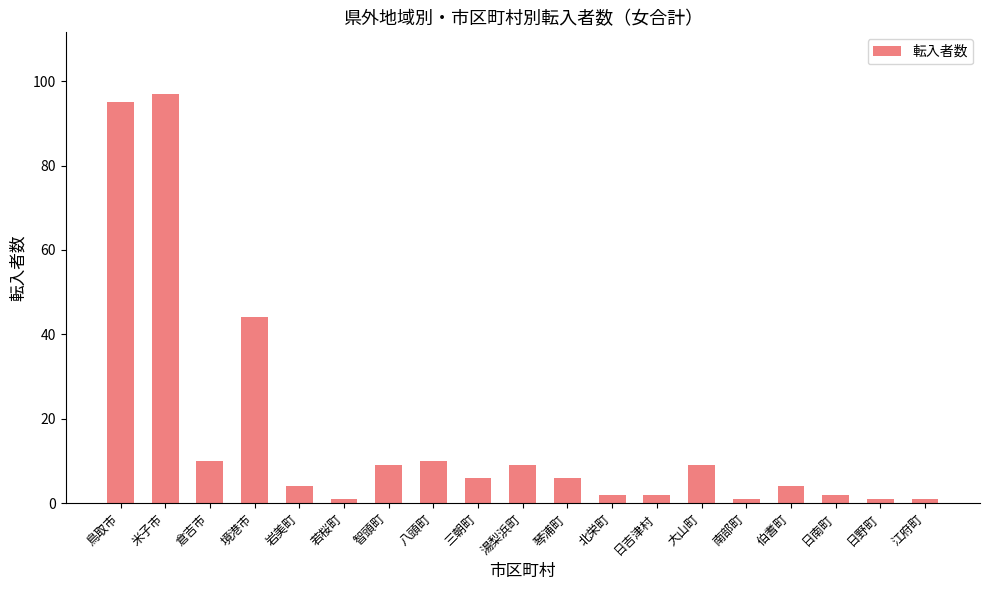

What is the sum of all values?

313